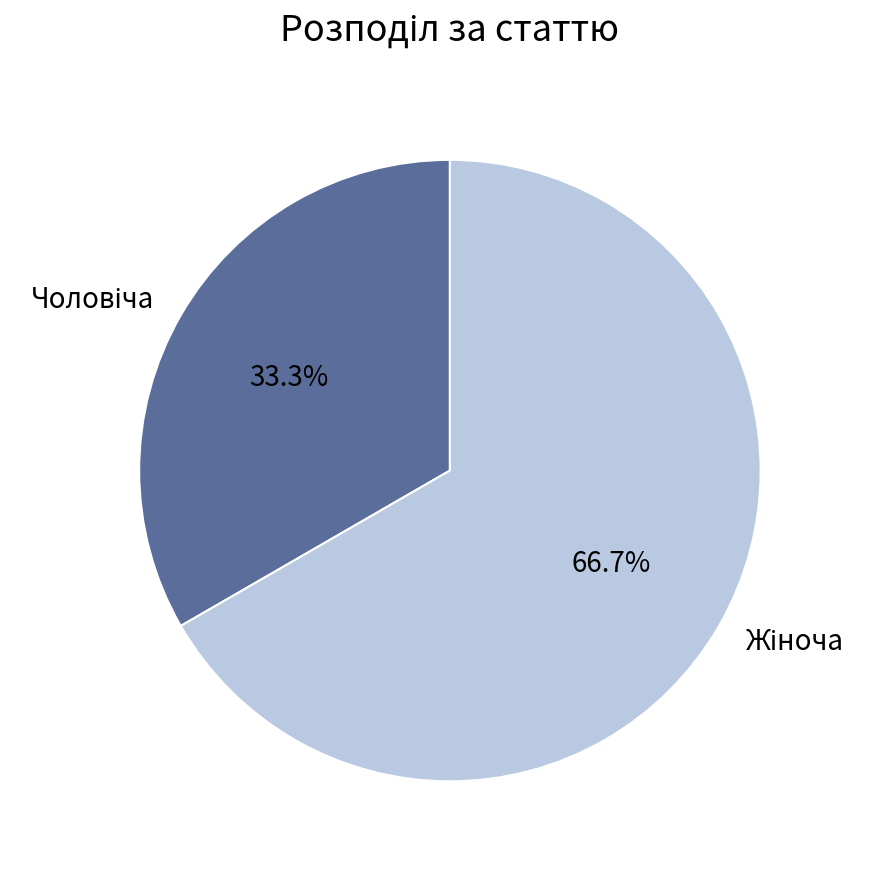

Is there any slice that represents more than half of the pie?

Yes